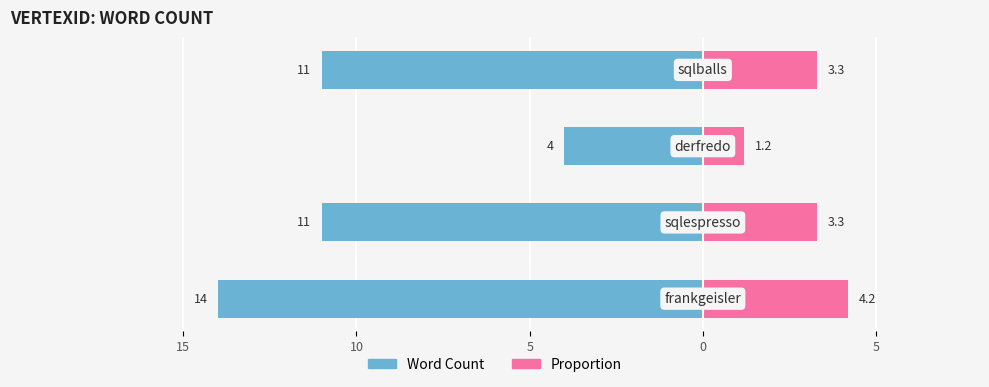

Is the value of Word Count (Left) at 15 greater than the value of Word Count (Right) at 10?

No